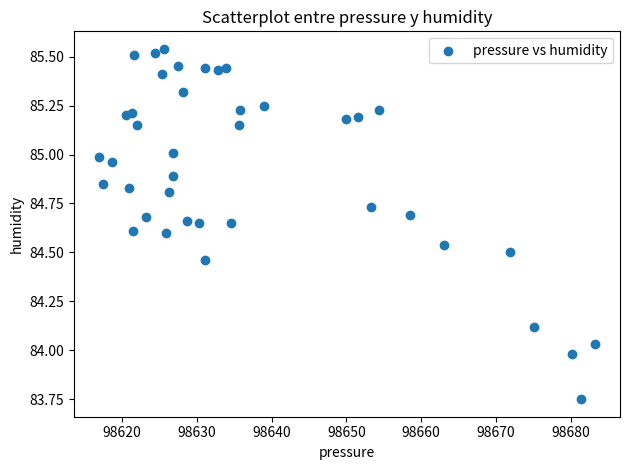

What is the range of X values (max minus min)?

66.4